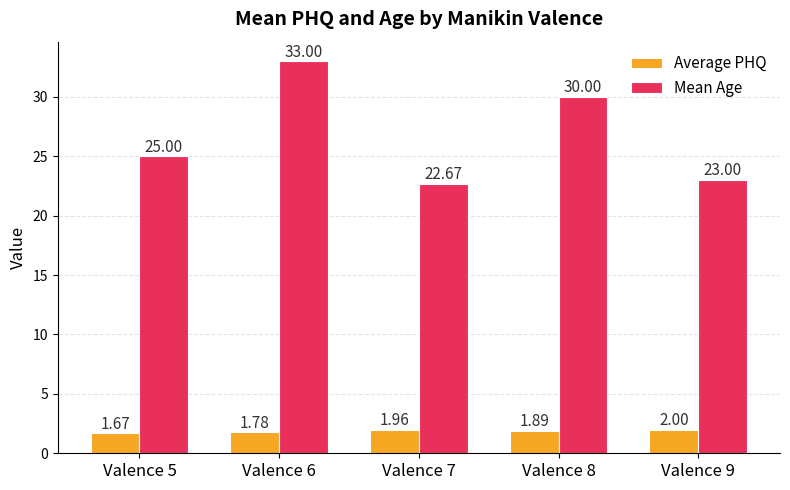

What is the total value across all series at Valence 6?

34.8